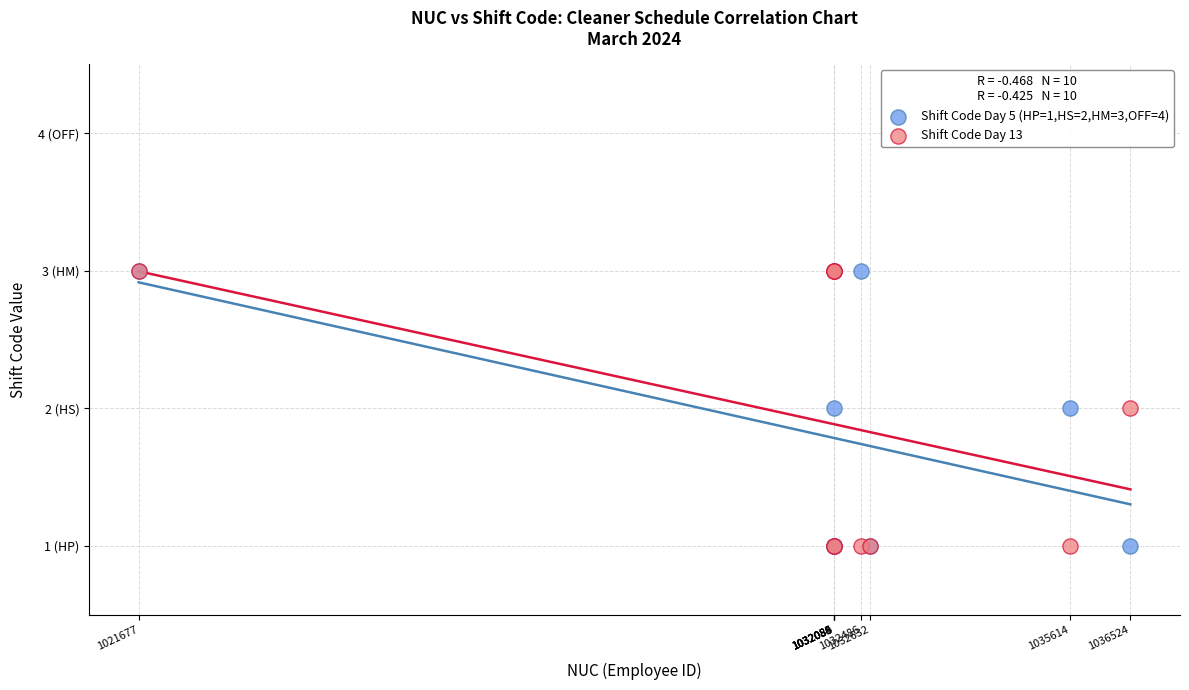

What are all the series names shown in the legend?

Shift Code Day 5 (HP=1,HS=2,HM=3,OFF=4), Shift Code Day 13